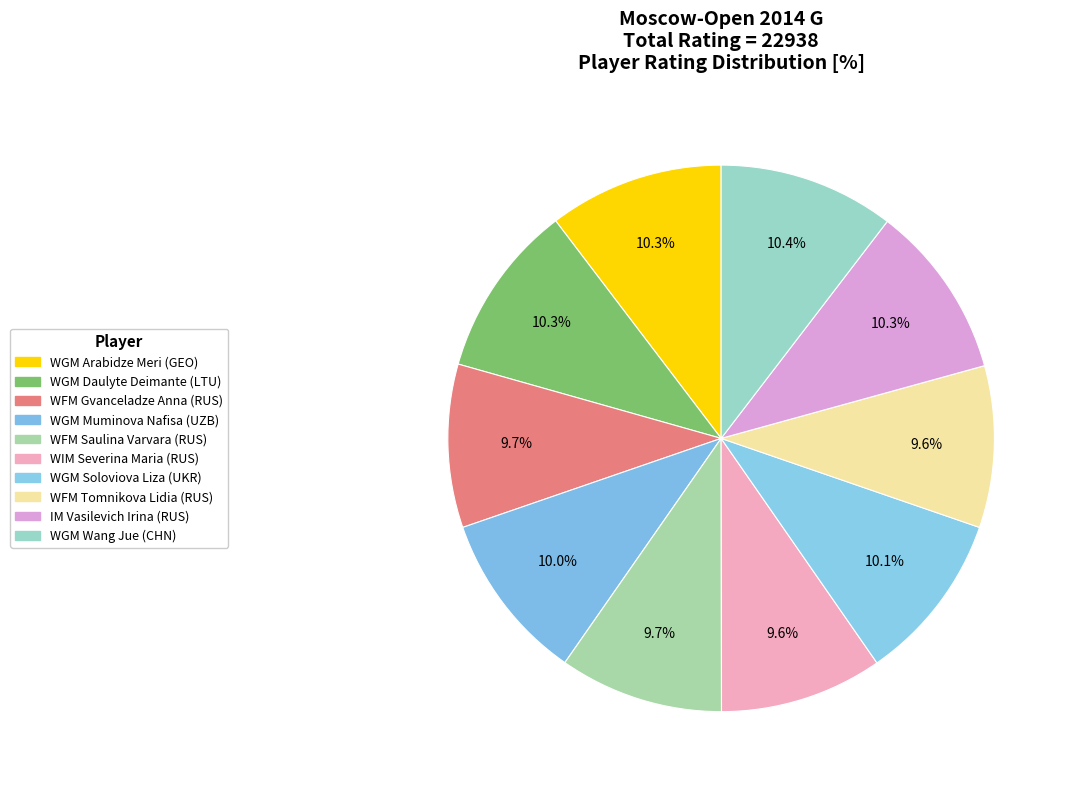

How many slices are in this pie chart?

10